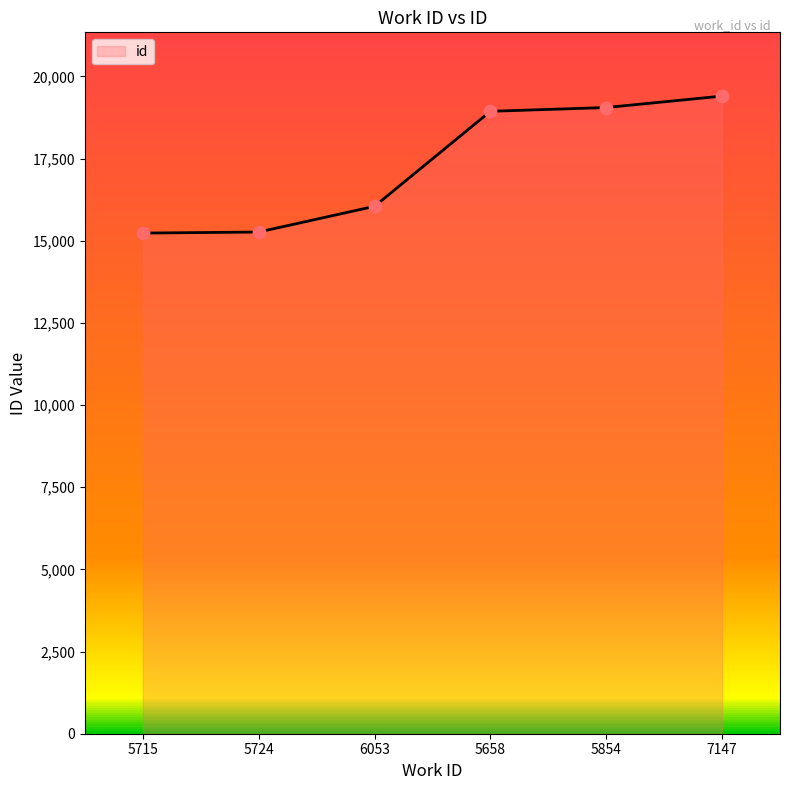

What is the change in value from 6053 to 5658?

+2891